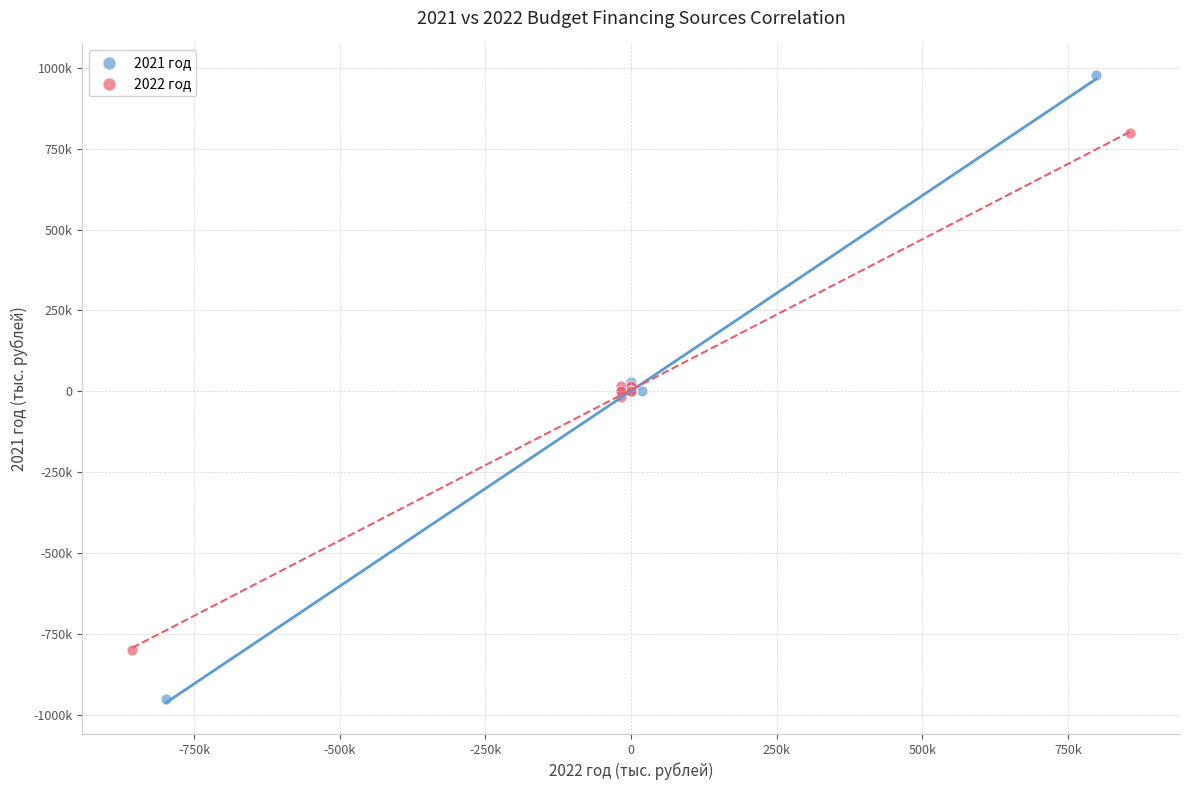

Which series contains the highest Y value?

2021 год